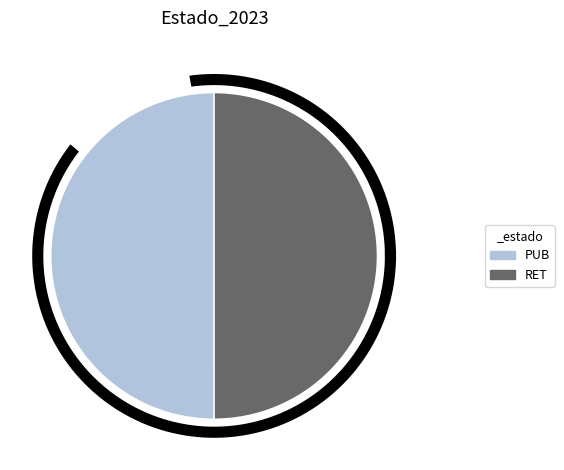

Rank the categories by value from highest to lowest.

PUB, RET